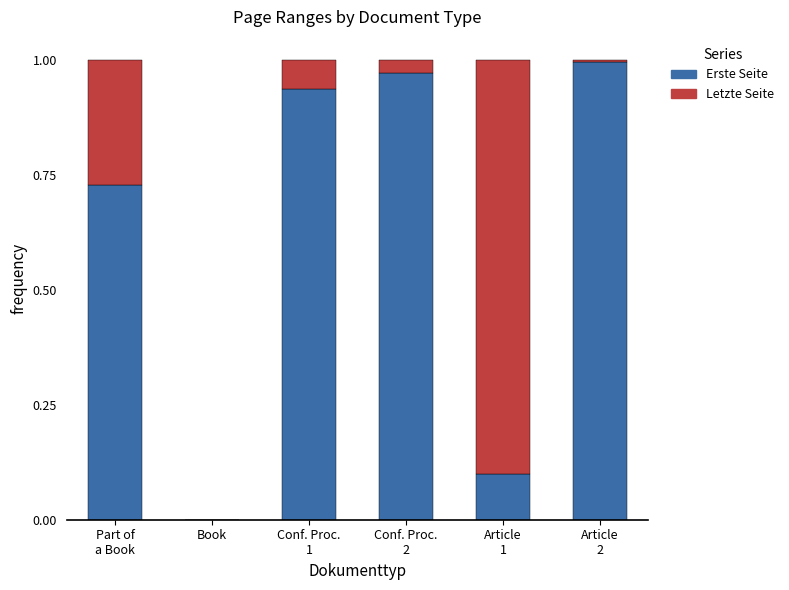

True or false: Erste Seite has a value of 1.0 at Conf. Proc.
2.

True